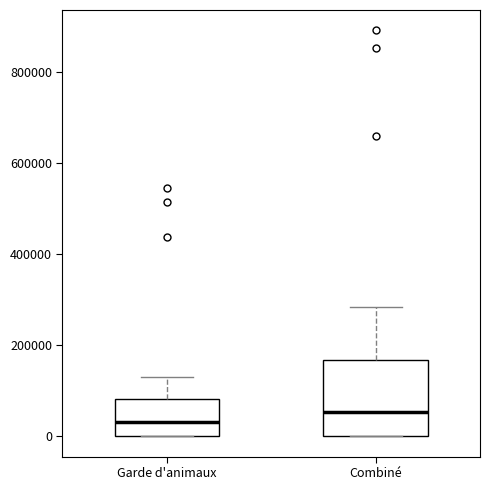

Reading left to right, read every box against the y-axis: the position of its median line, the range the box covers, and the ends of its whiskers. The values are not printed on the chart, so give them approximately, as read against the axis.

Garde d'animaux: median 40000, box 0 to 80000, whiskers 0 to 120000
Combiné: median 60000, box 0 to 160000, whiskers 0 to 280000